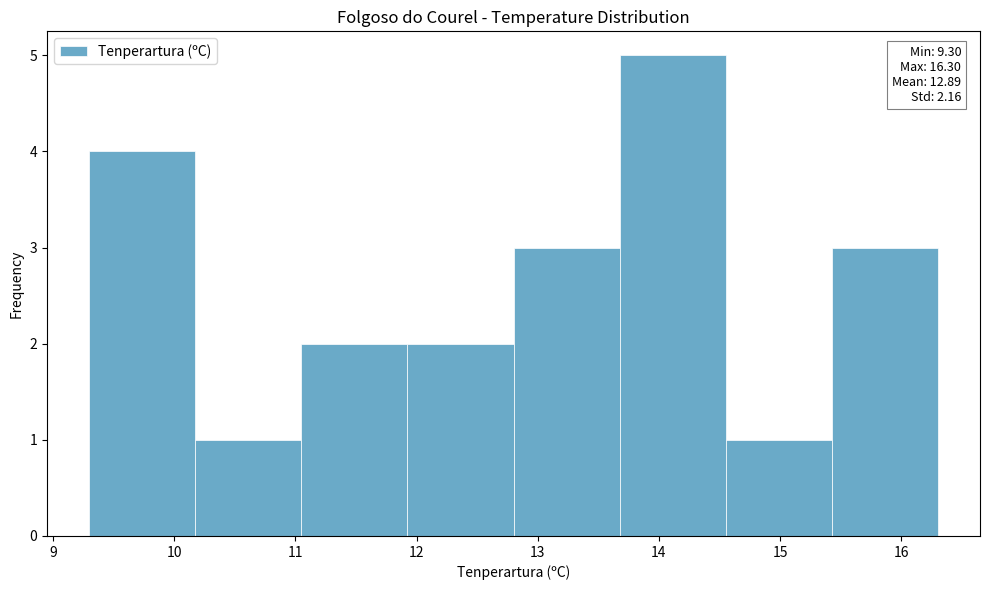

Which range on the x-axis has the tallest bar?

13.7 to 14.6